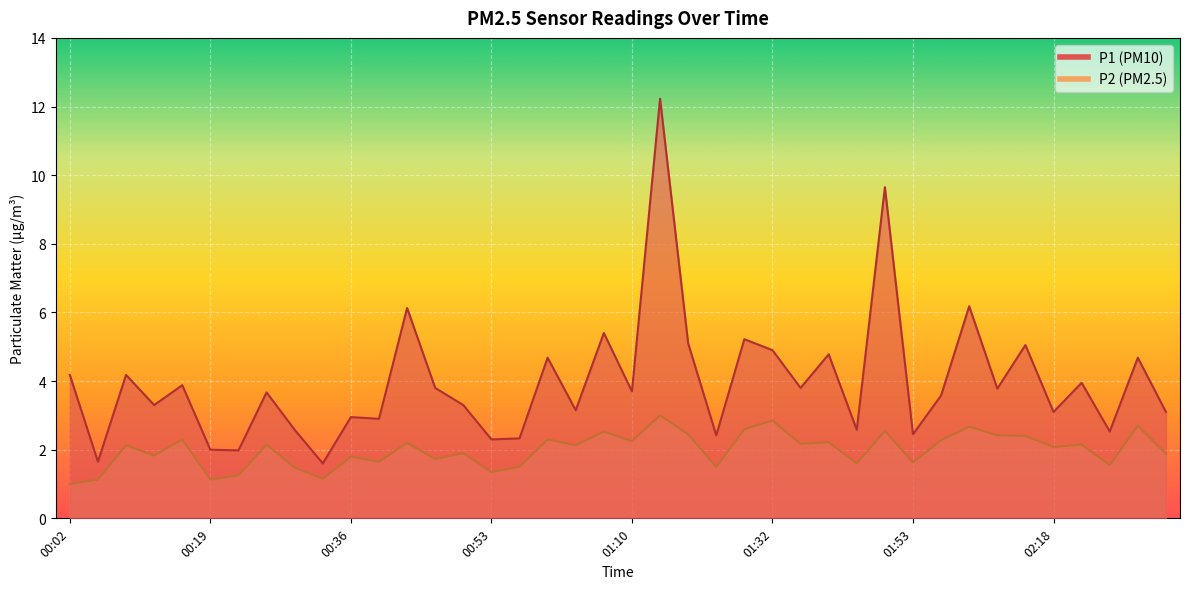

Which series has the largest total across all categories?

P1